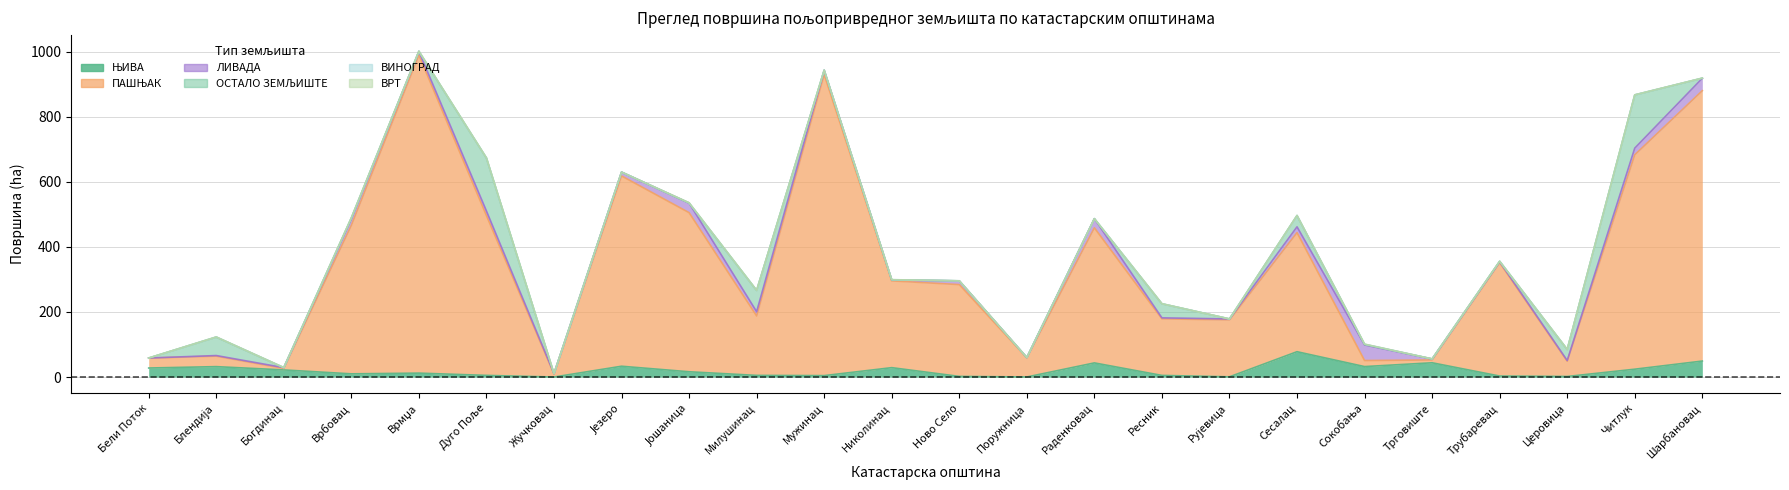

What is the value of the ЛИВАДА point at the 23rd from the left?

20.5